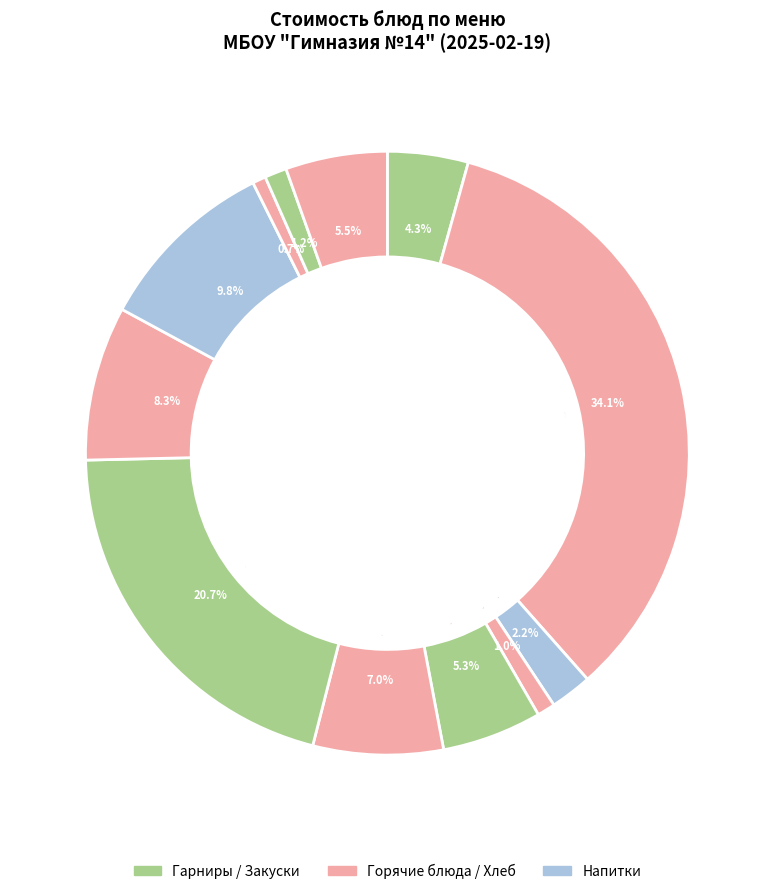

How many segments does this pie chart have?

12